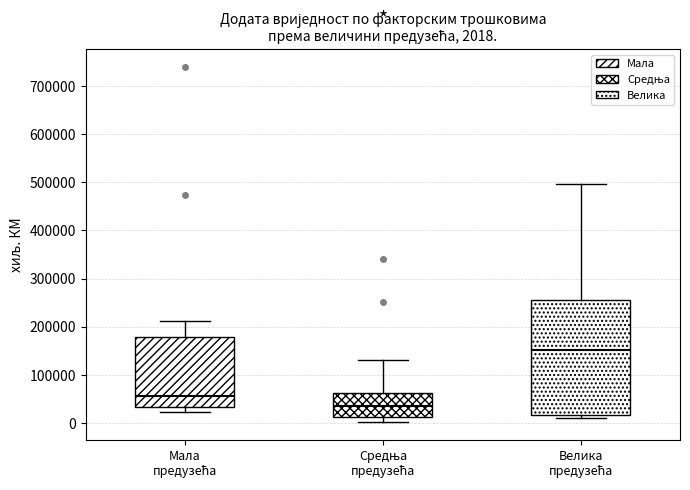

Which box has the lowest median line?

Средња предузећа